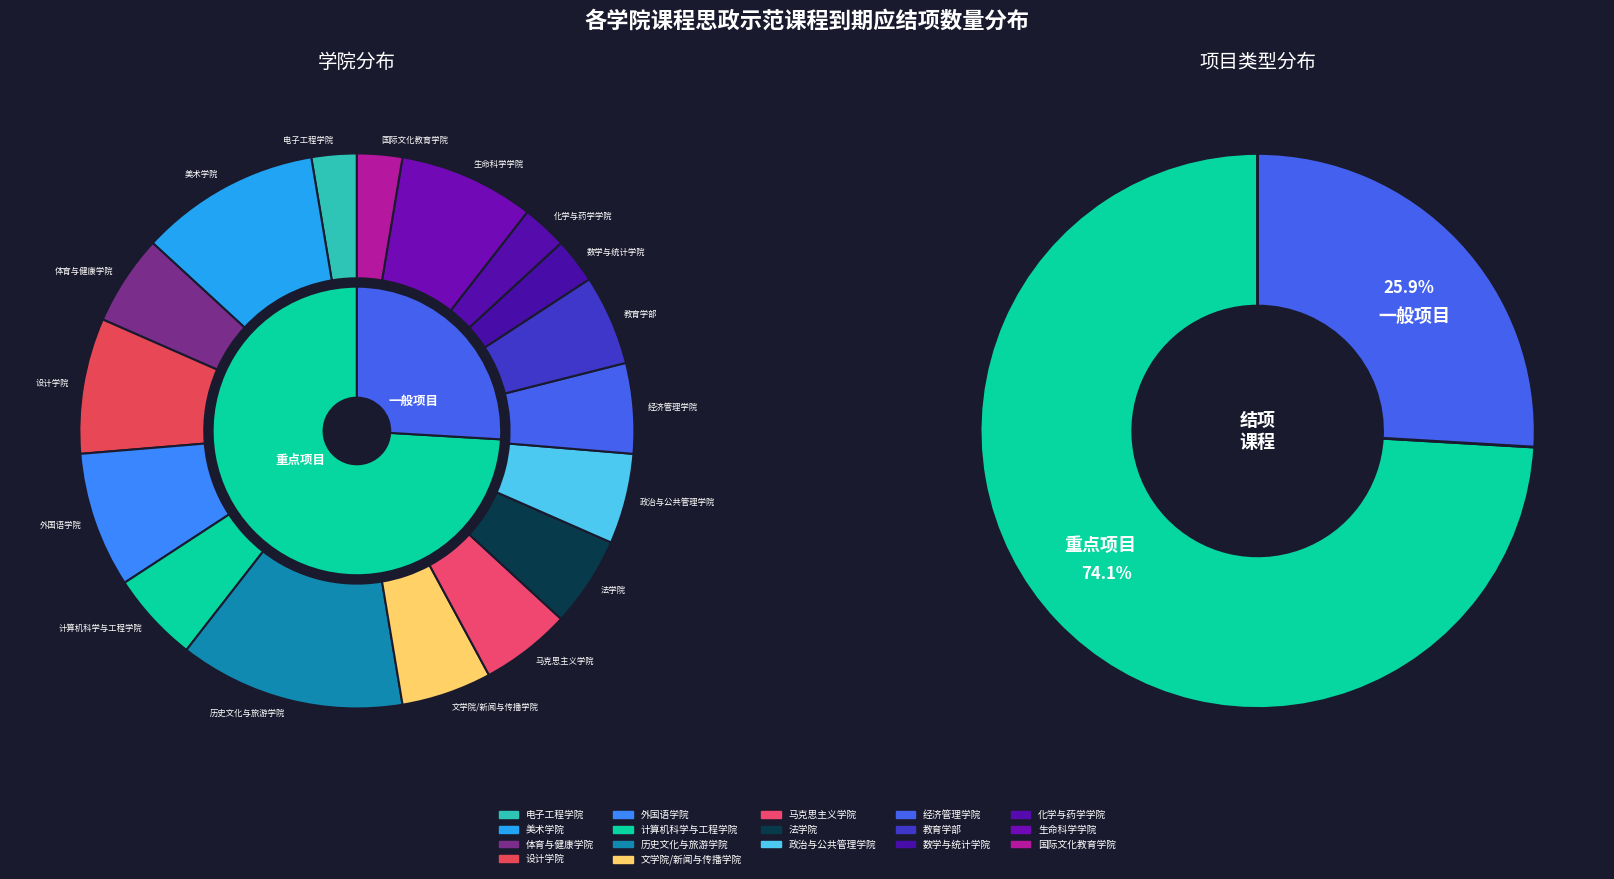

Which has a higher value, 电子工程学院 or 文学院/新闻与传播学院?

文学院/新闻与传播学院